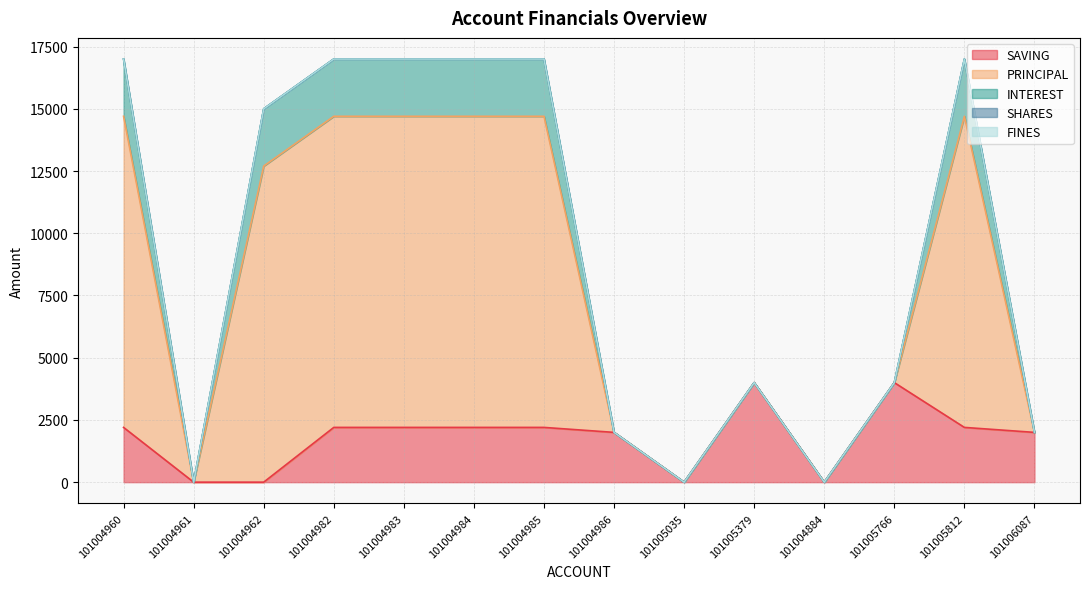

Which has a higher value, 101005766 or 101005035?

101005766